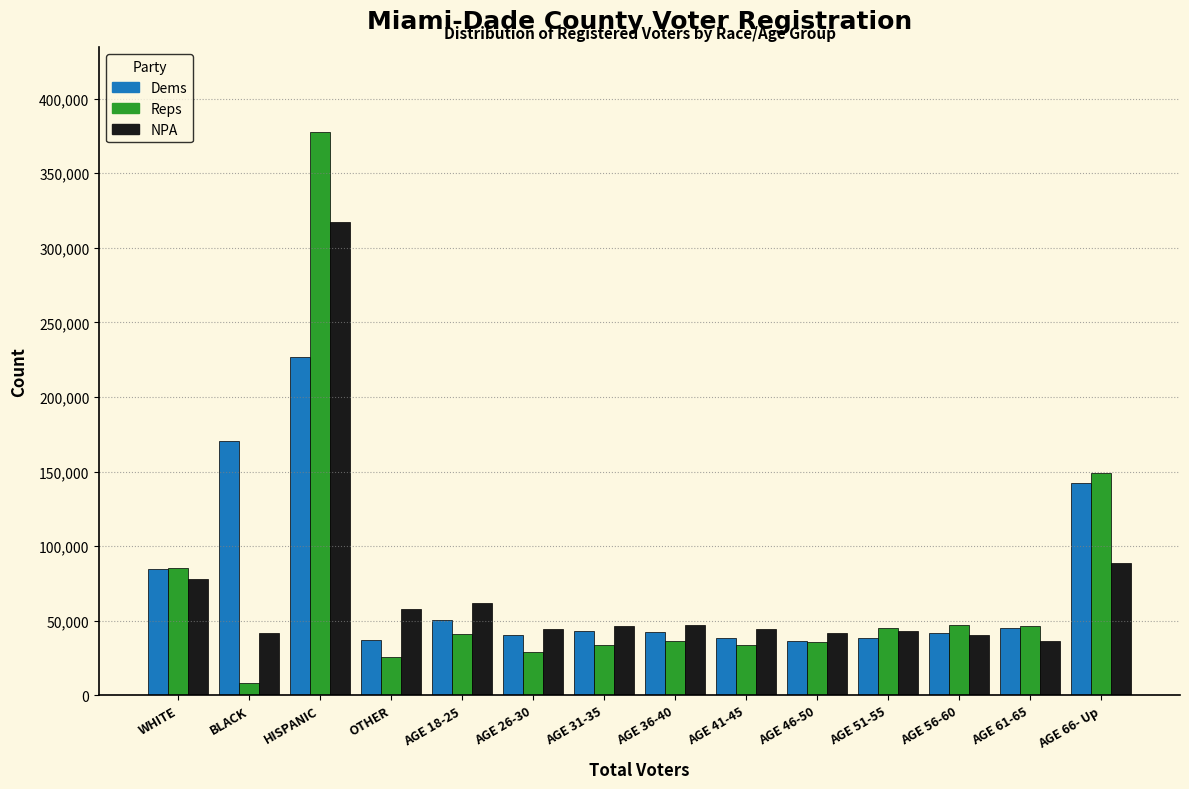

What is the difference between the maximum and minimum values in the Dems series?

190700